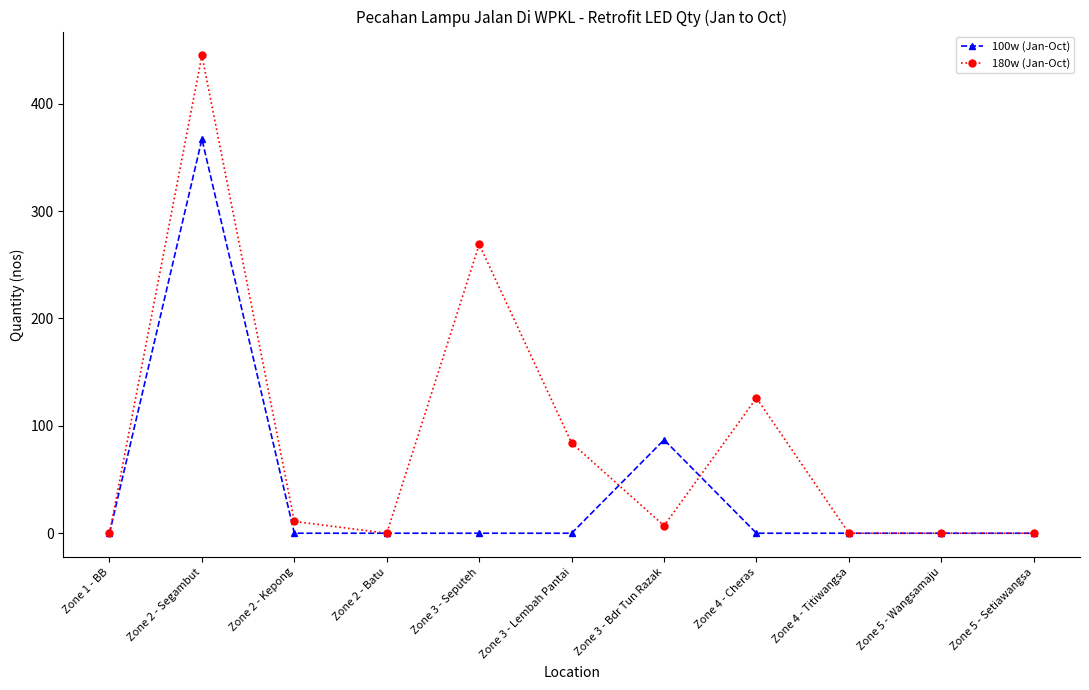

Is the value of 180w (Jan-Oct) at Zone 2 - Kepong greater than the value of 100w (Jan-Oct) at Zone 2 - Segambut?

No